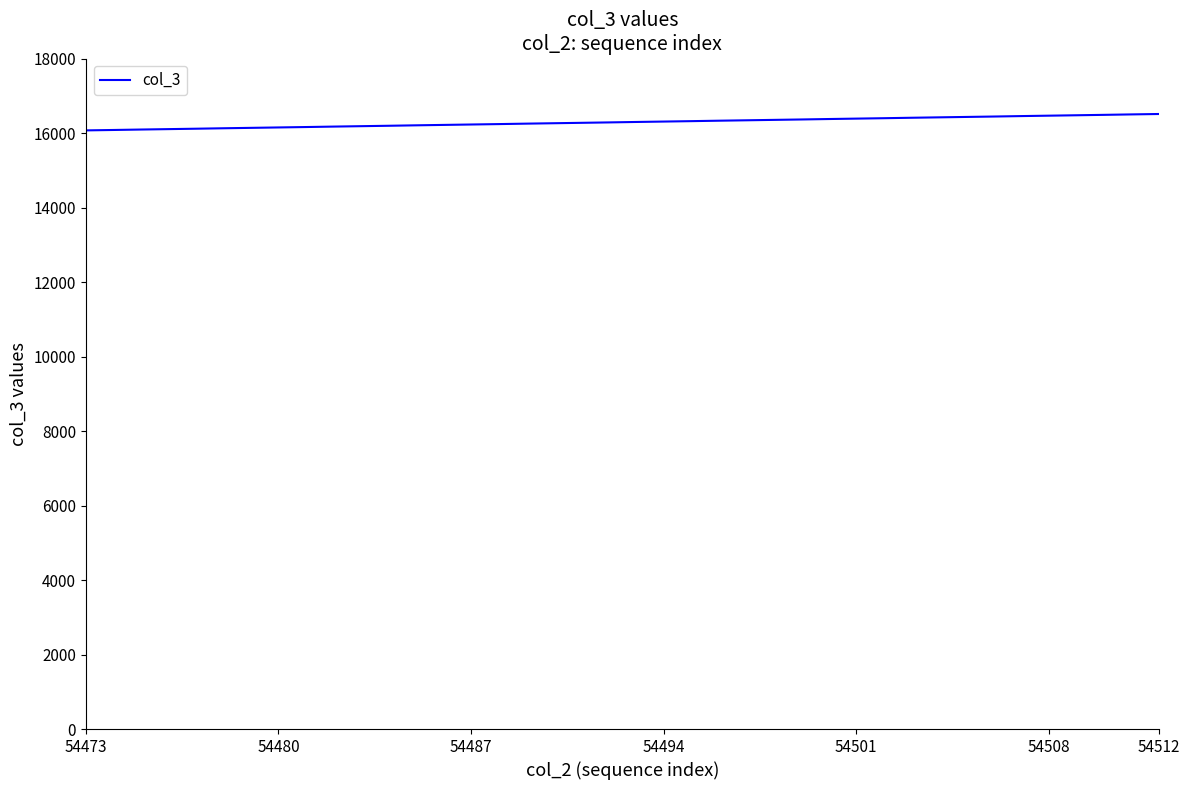

What is the maximum value shown in the chart?

16511